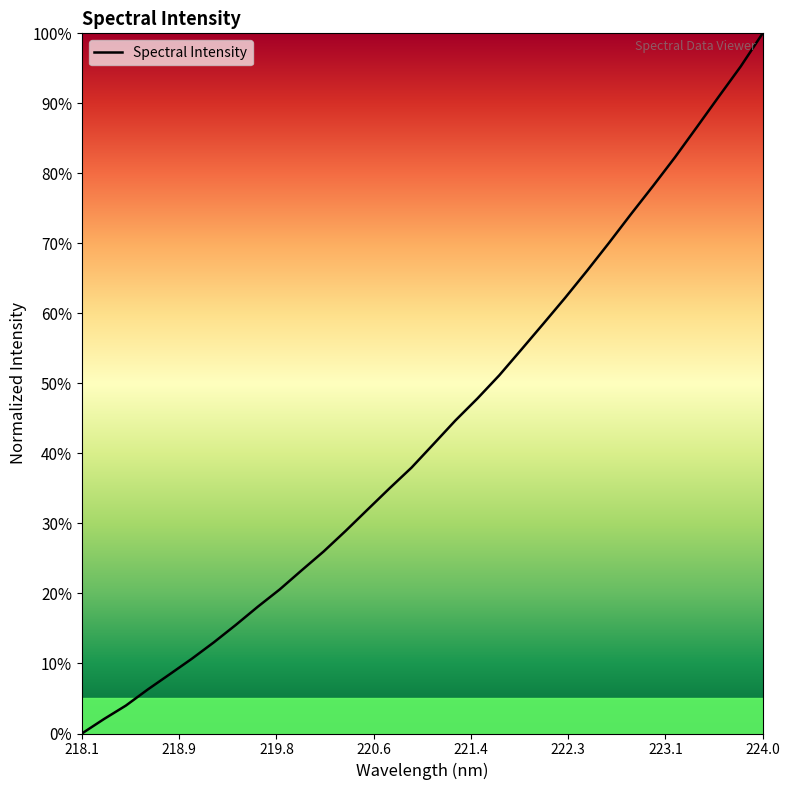

True or false: there are more than 0 points higher than both neighbors.

False